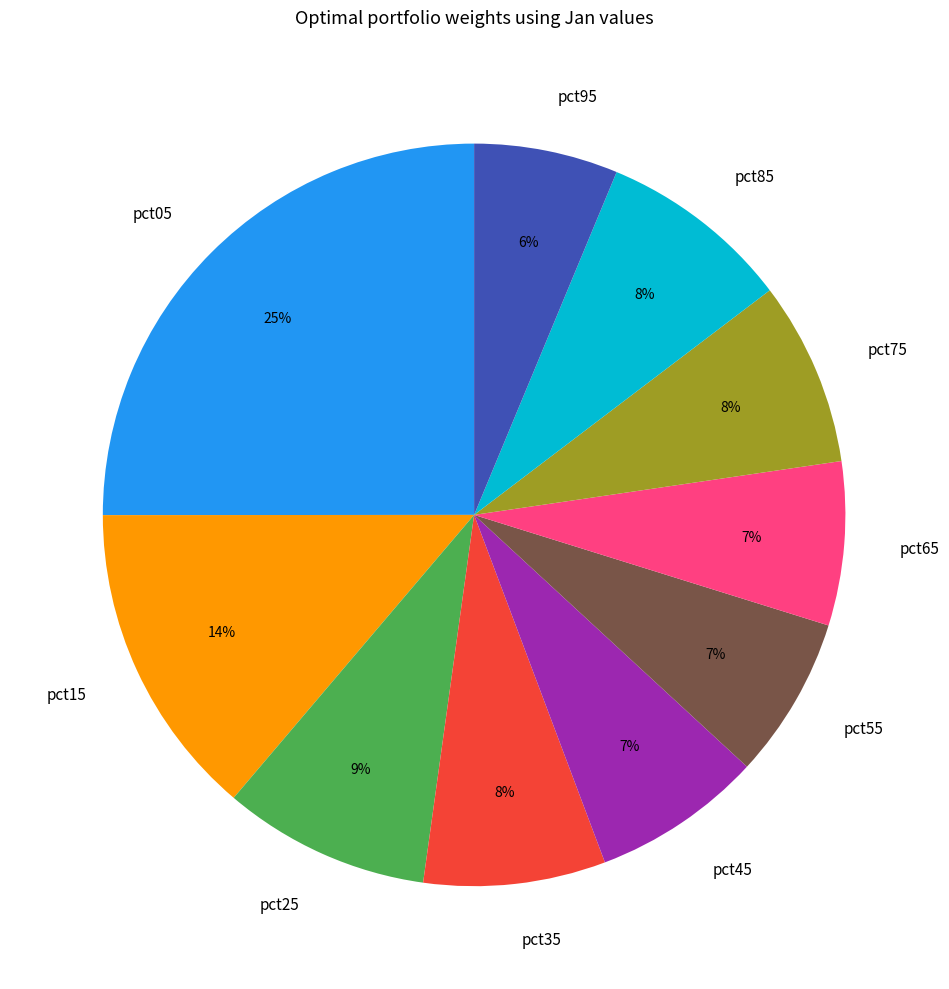

How many segments does this pie chart have?

10